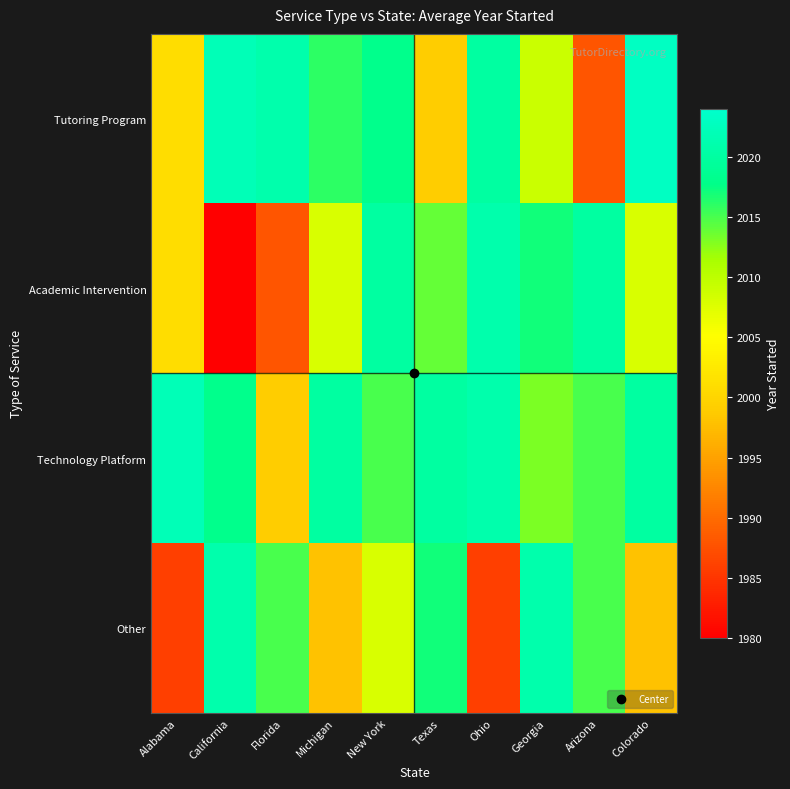

At which category is the sum across all series the highest?

New York